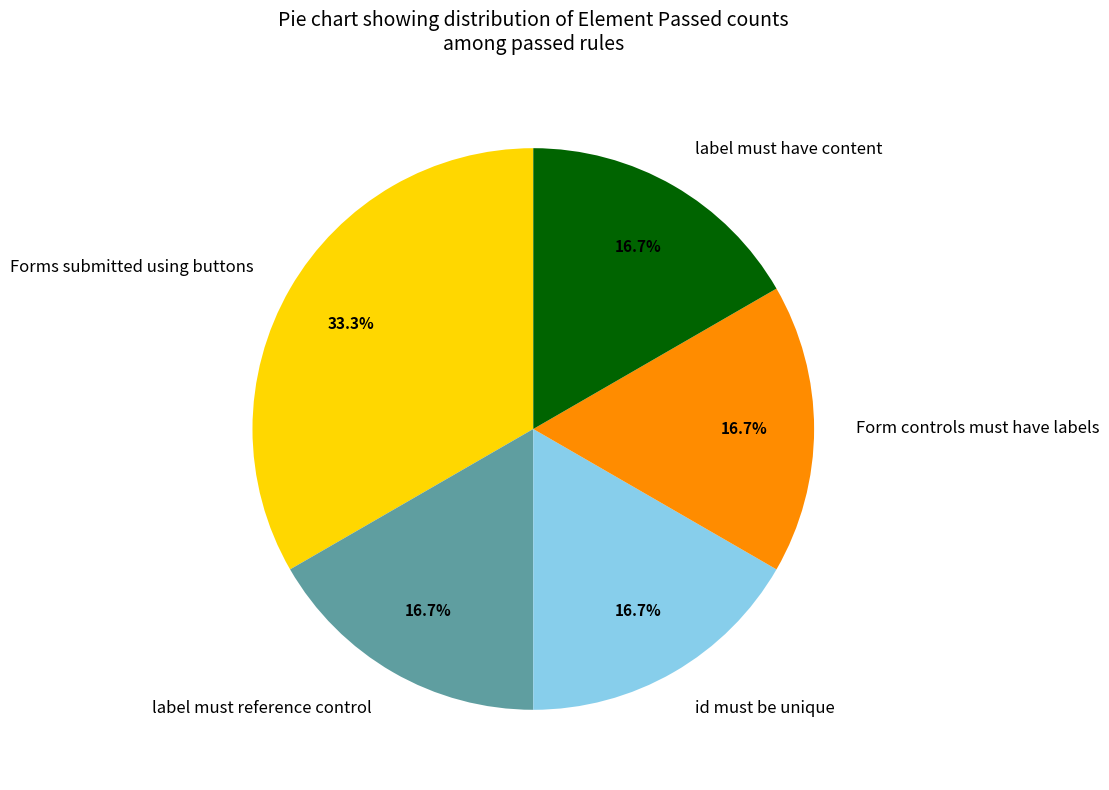

True or false: label must have content accounts for 10% of the total.

False